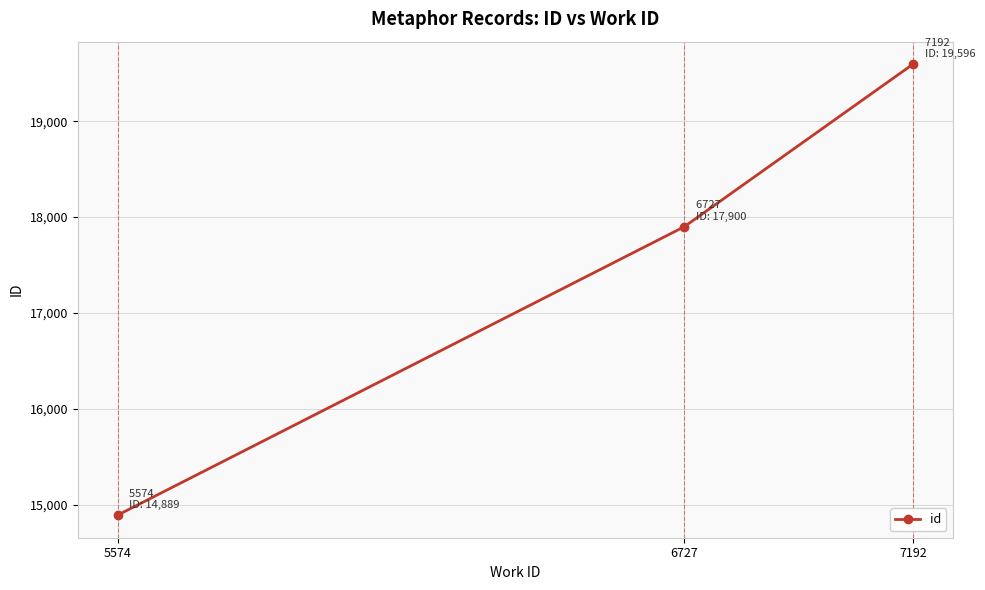

How many values are between 14889 and 19596?

3